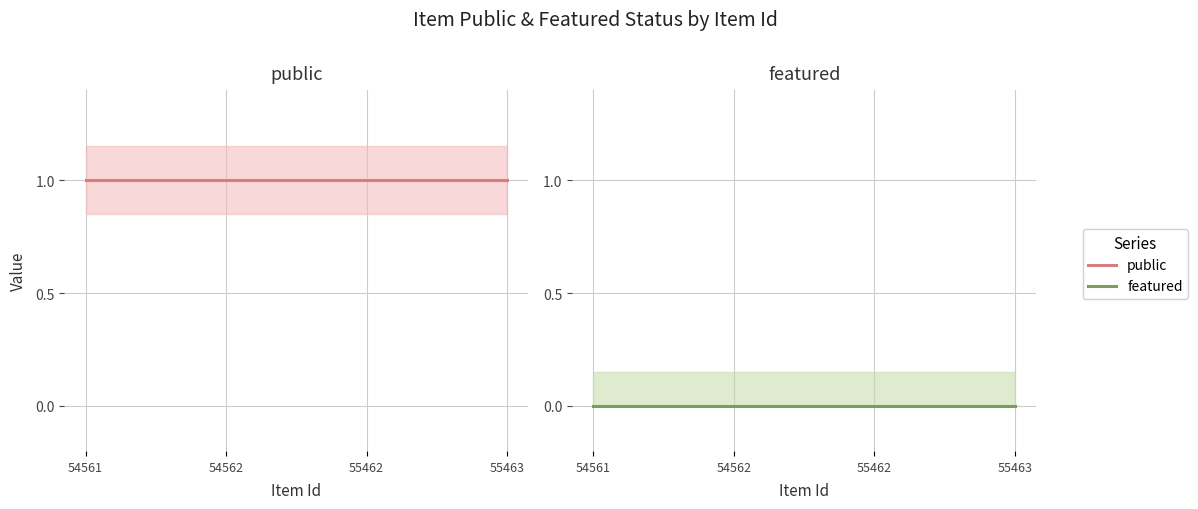

Which category has the lowest value in the public series?

54561